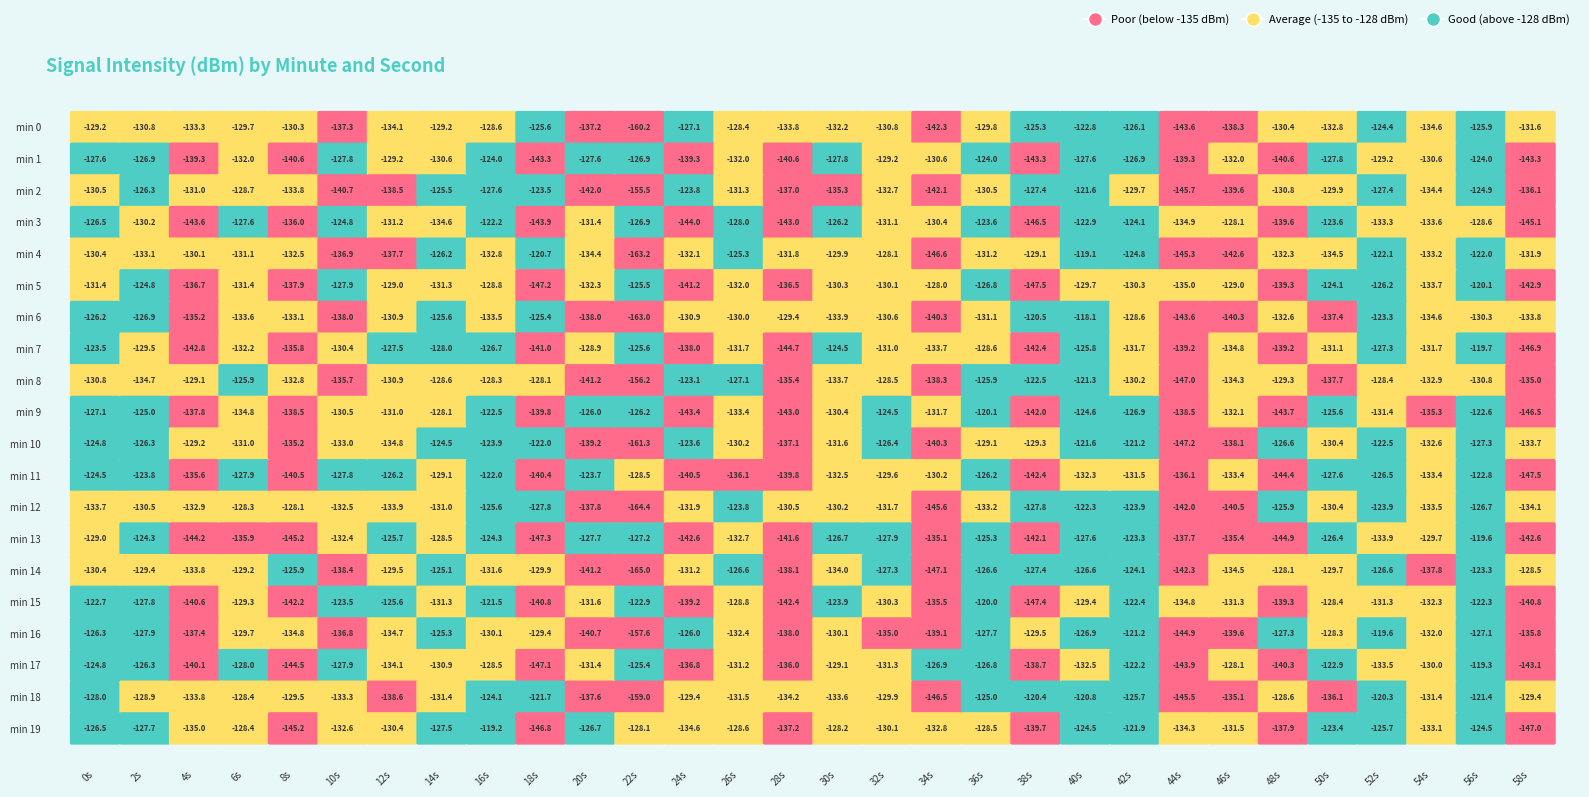

What is the difference between the maximum and minimum values in the 1 series?

19.3